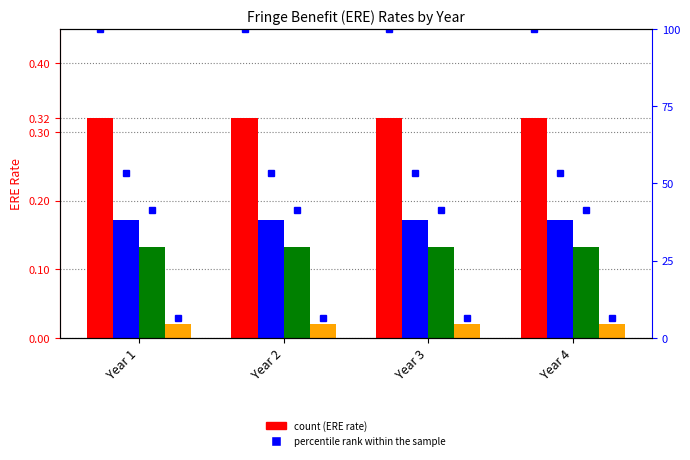

The Faculty Ancillary (Postdocs) ERE Rate series shows 0.2 at Year 3. True or false?

True